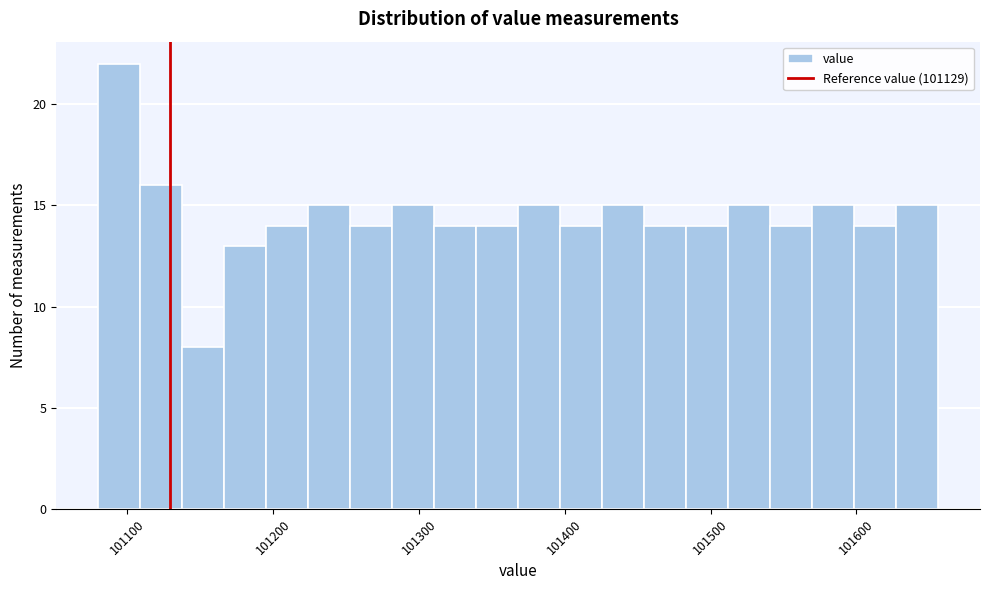

Read against the x-axis, roughly where is the centre of the tallest bar?

101090